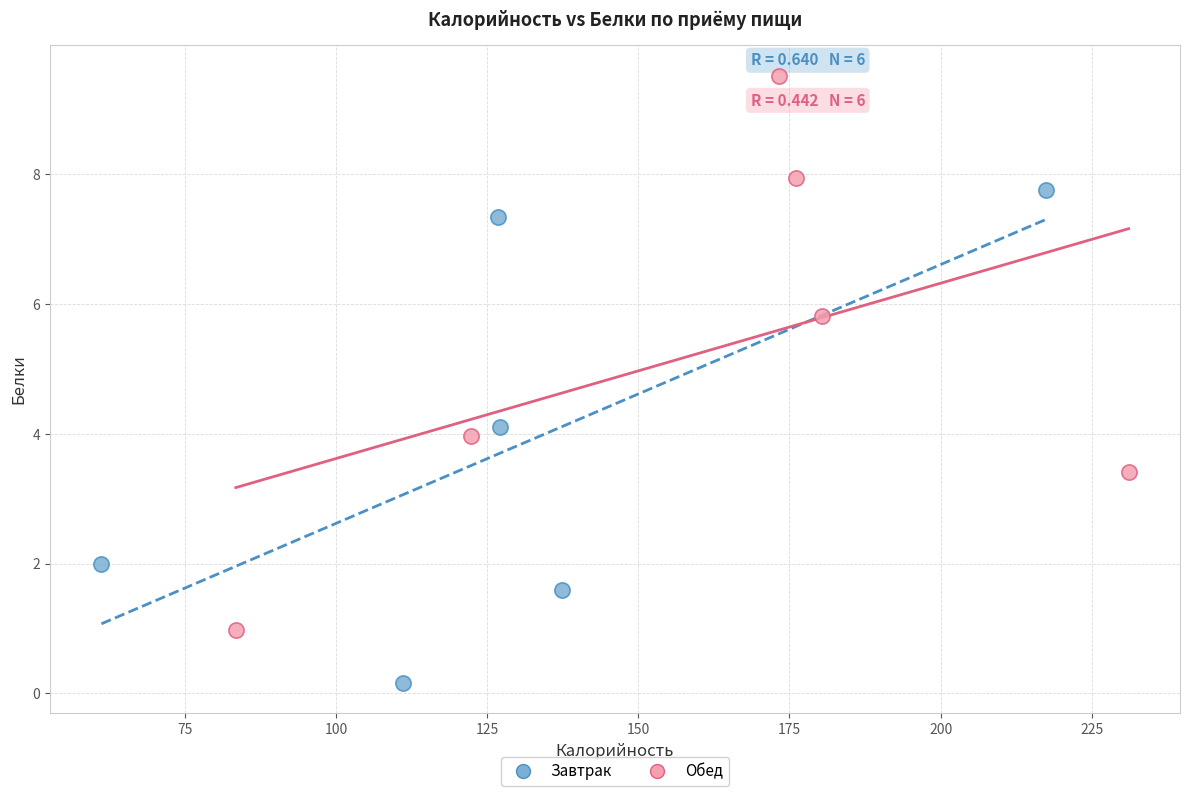

Which series contains the lowest Y value?

Завтрак